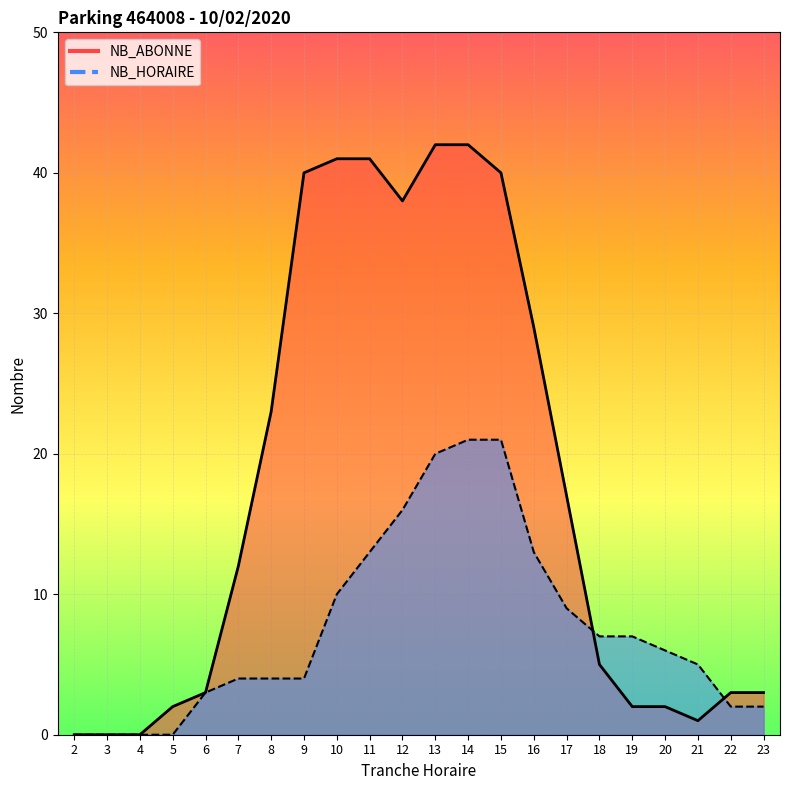

The NB_ABONNE series shows 2 at 18. True or false?

False